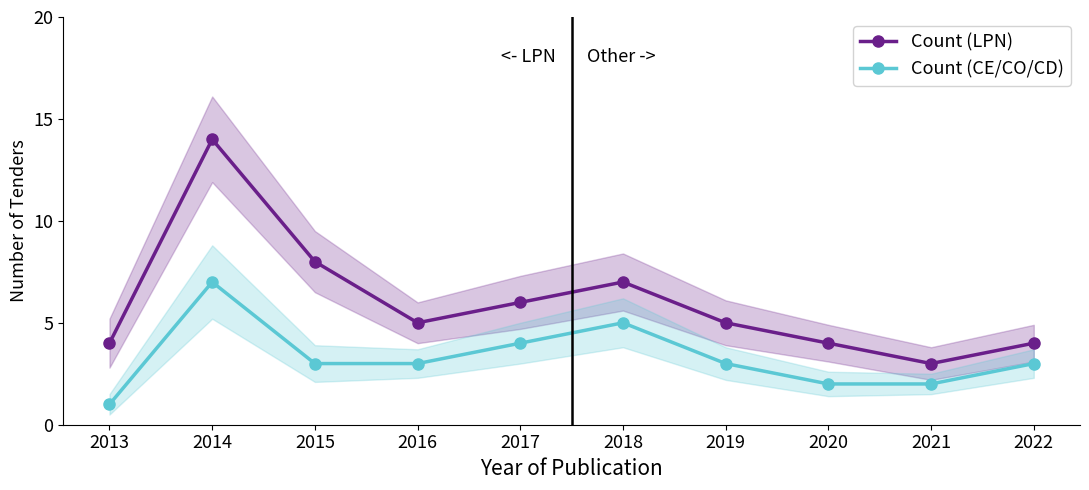

Which series has the largest total across all categories?

Count (LPN)